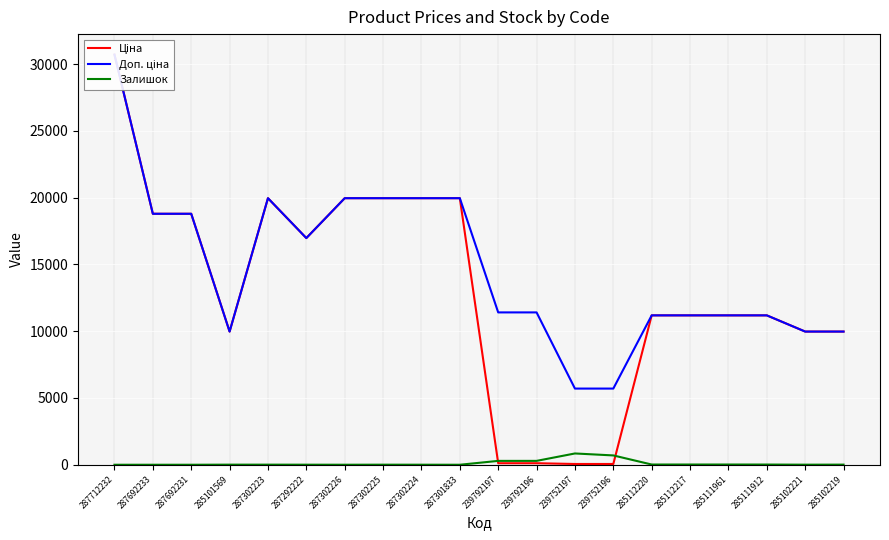

What is the sum of the Ціна values at 287301833 and 287302226?

39928.3